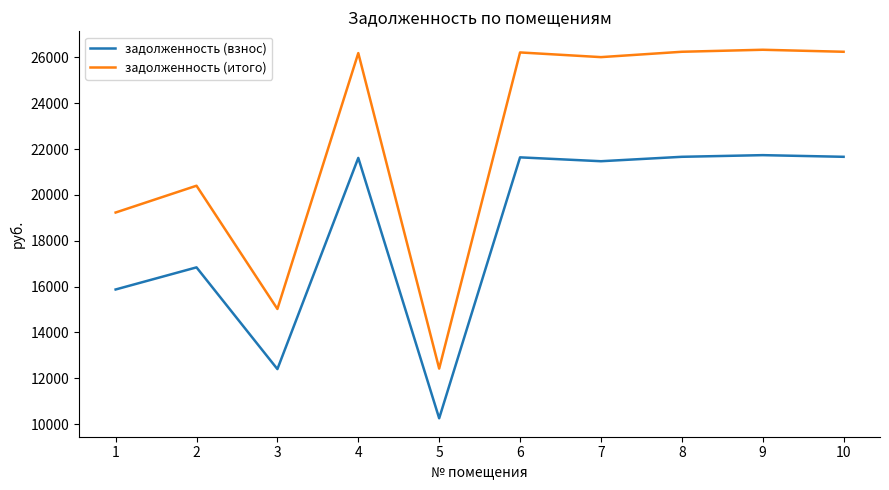

Is it true that задолженность (итого) equals 26242.3 at 8?

True